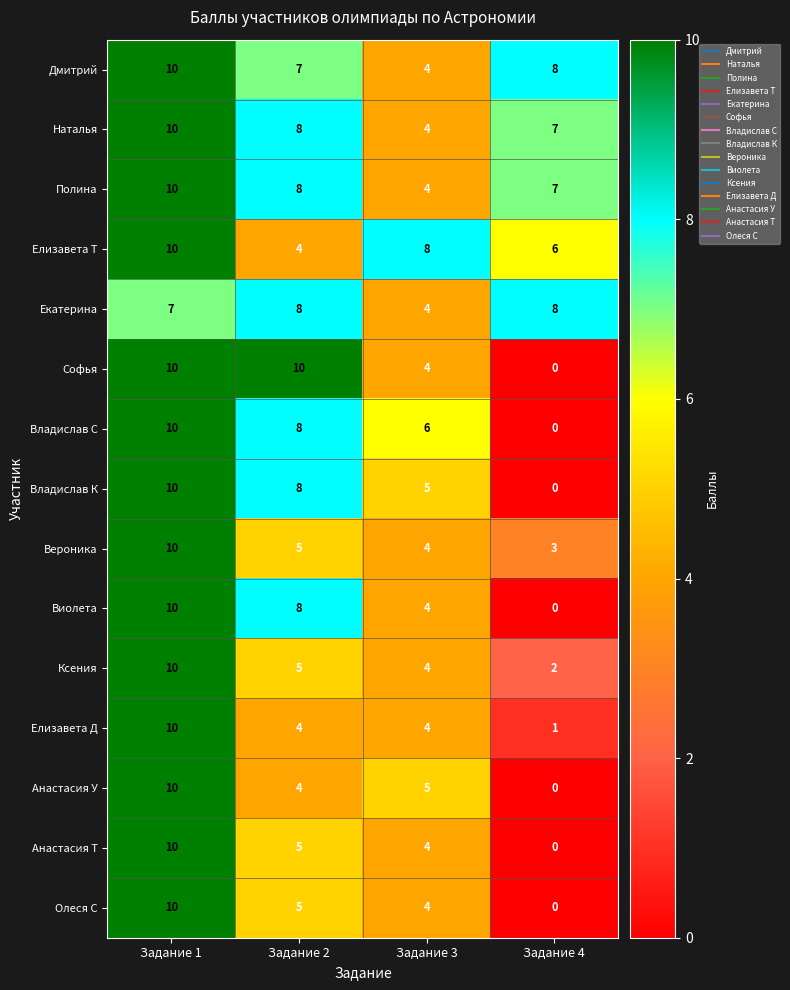

What value does the Екатерина series have at Задание 1?

7